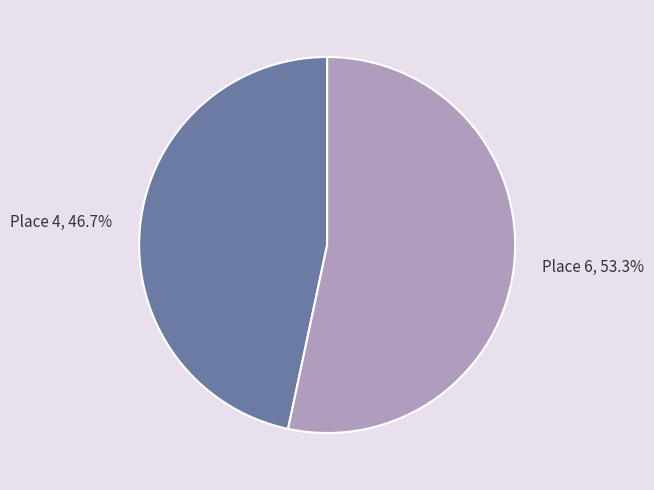

The Place 6 slice represents 47% of the pie. True or false?

False